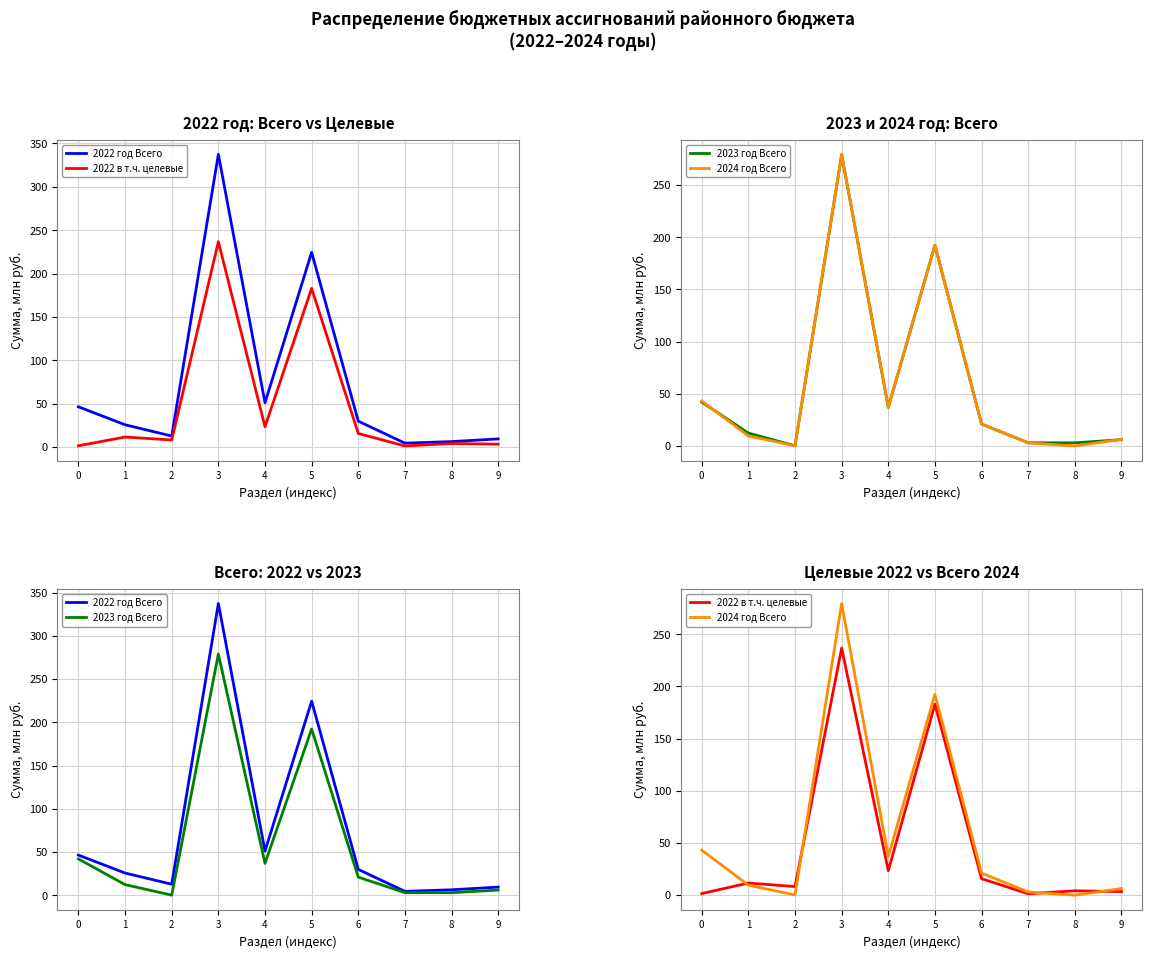

Does the chart display data point markers on the line(s)?

No